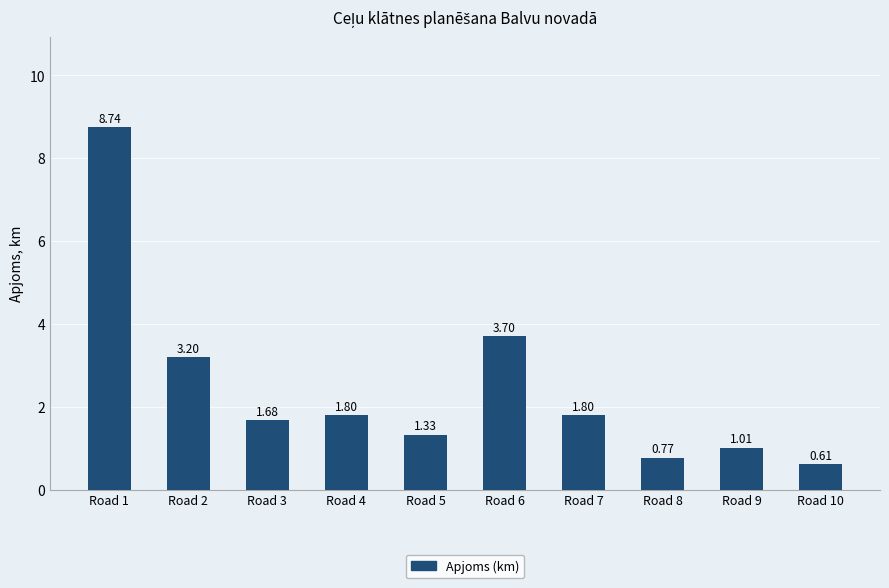

What is the ratio of the value at Road 3 to the value at Road 4?

0.9